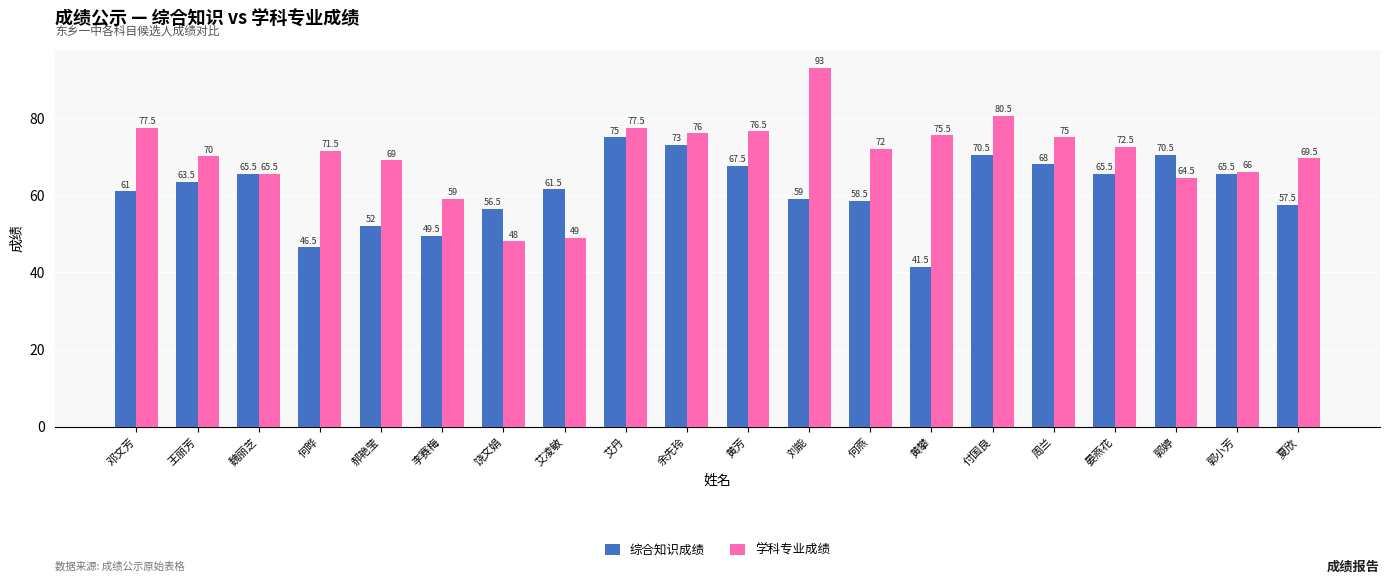

What is the sum of all 学科专业成绩 values?

1408.0